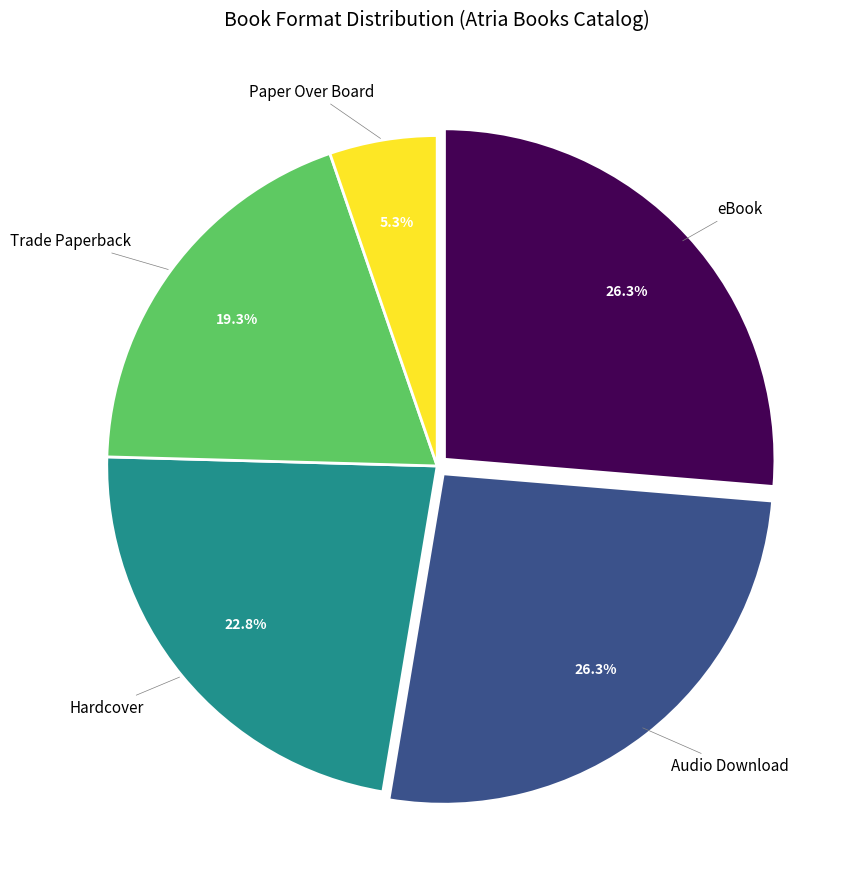

Is the sum of Audio Download and Paper Over Board greater than half?

No